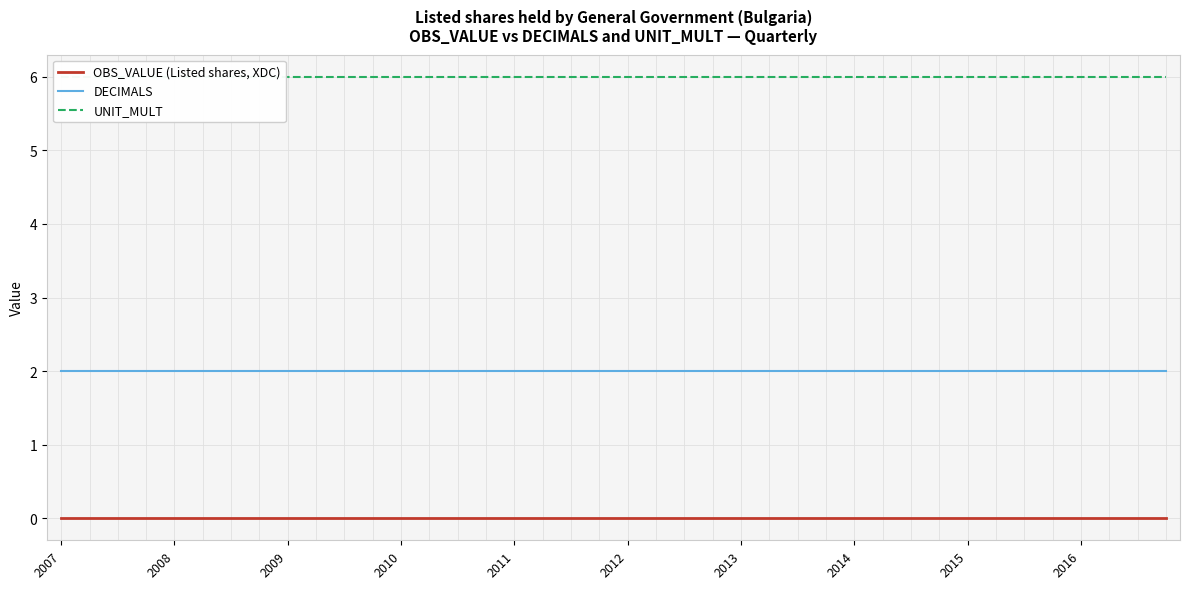

Which series has the largest total across all categories?

UNIT_MULT